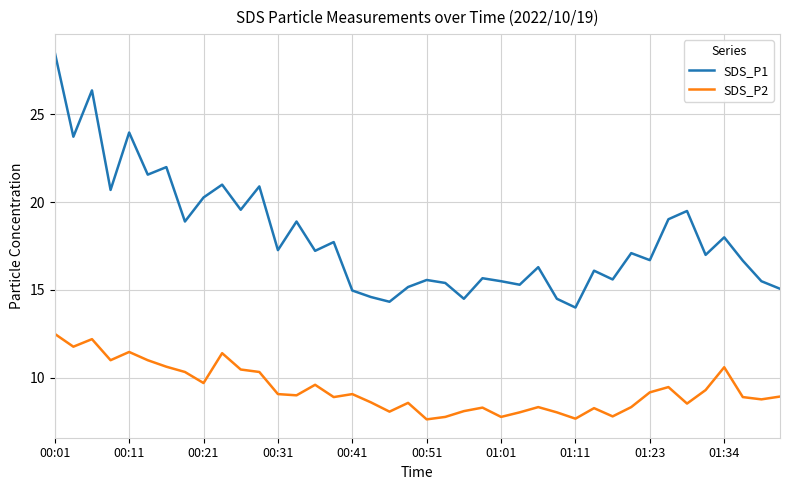

What is the minimum value shown in the chart?

7.6